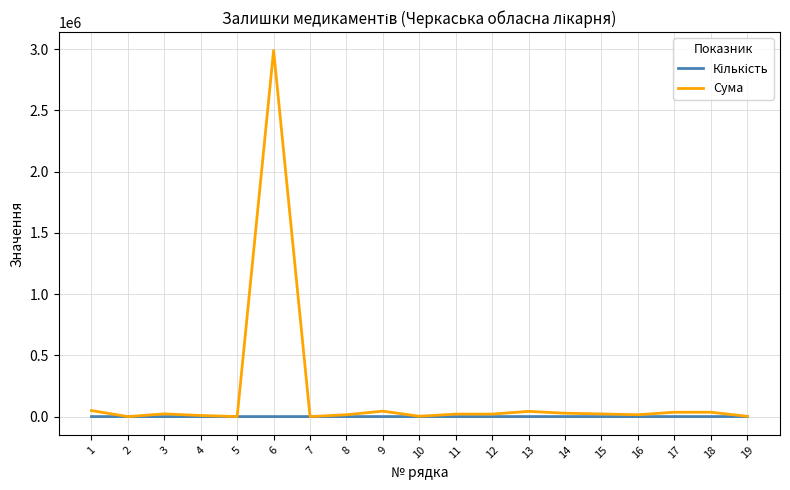

At which label does Сума first exceed 20447?

1